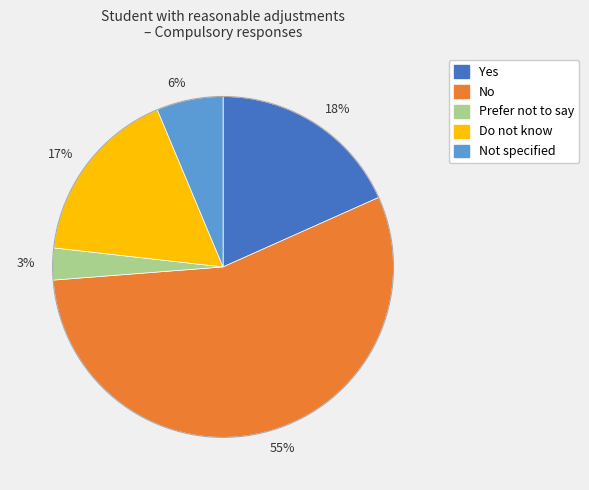

True or false: 3% accounts for 3% of the total.

True